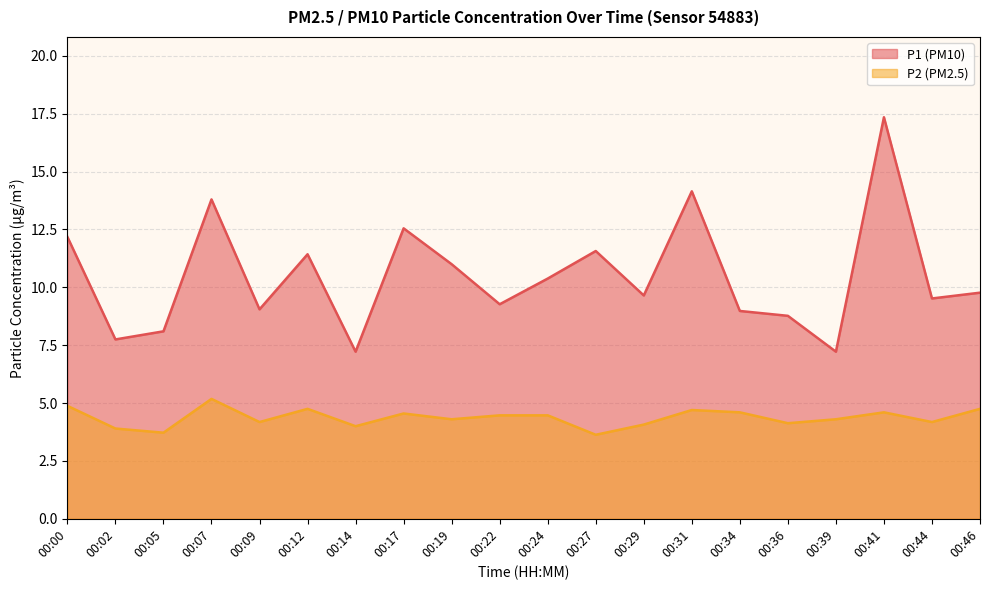

Which label corresponds to the smallest value in the chart?

00:27